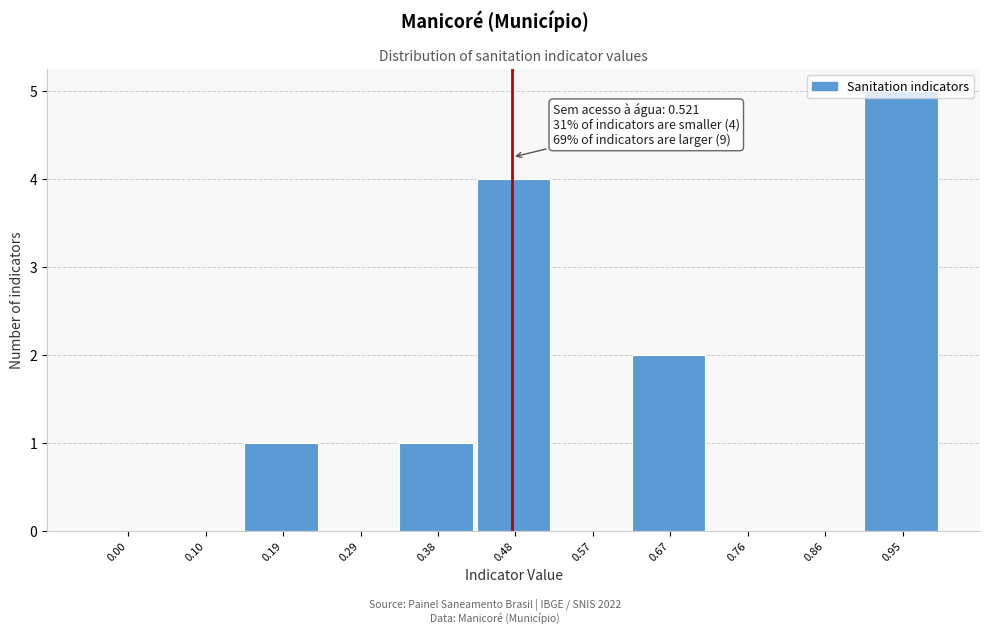

What is the greatest value displayed?

5